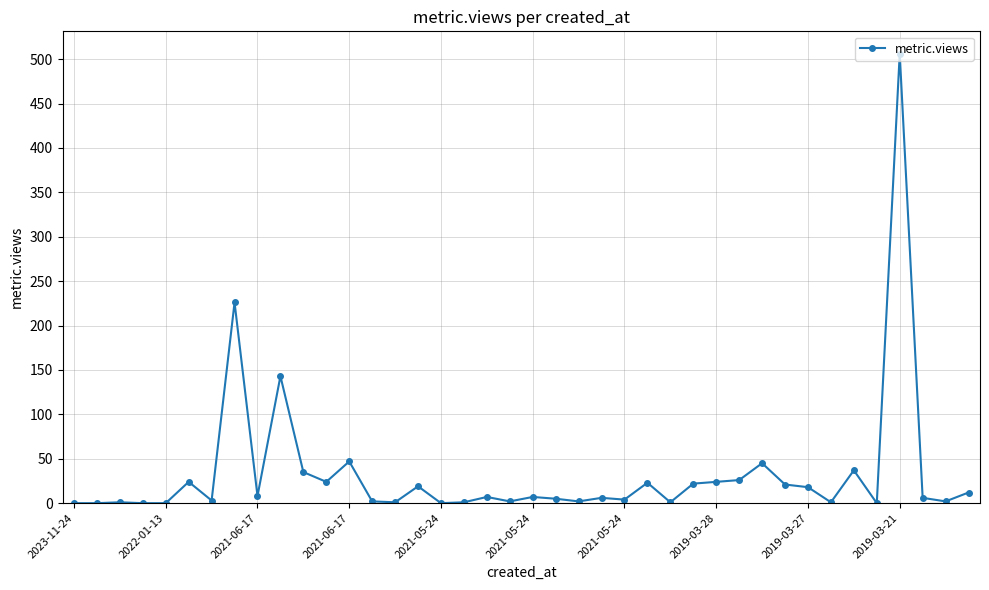

What is the average value?

33